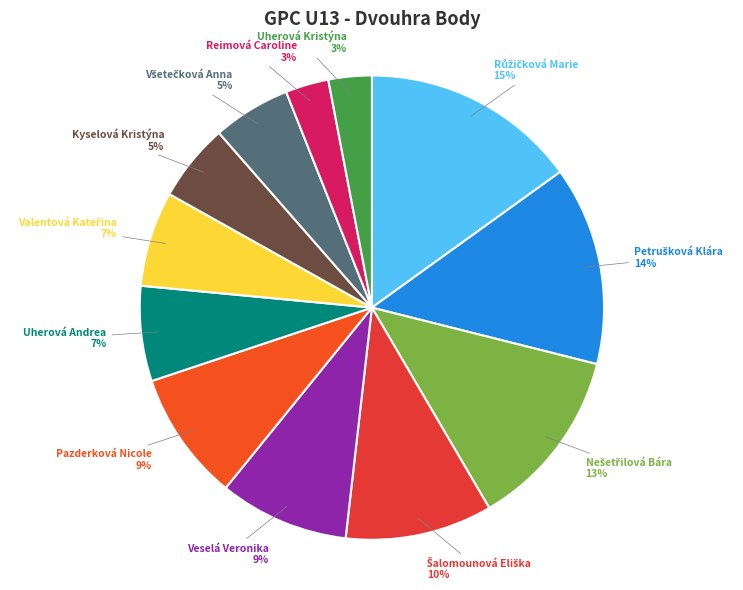

How many segments does this pie chart have?

12